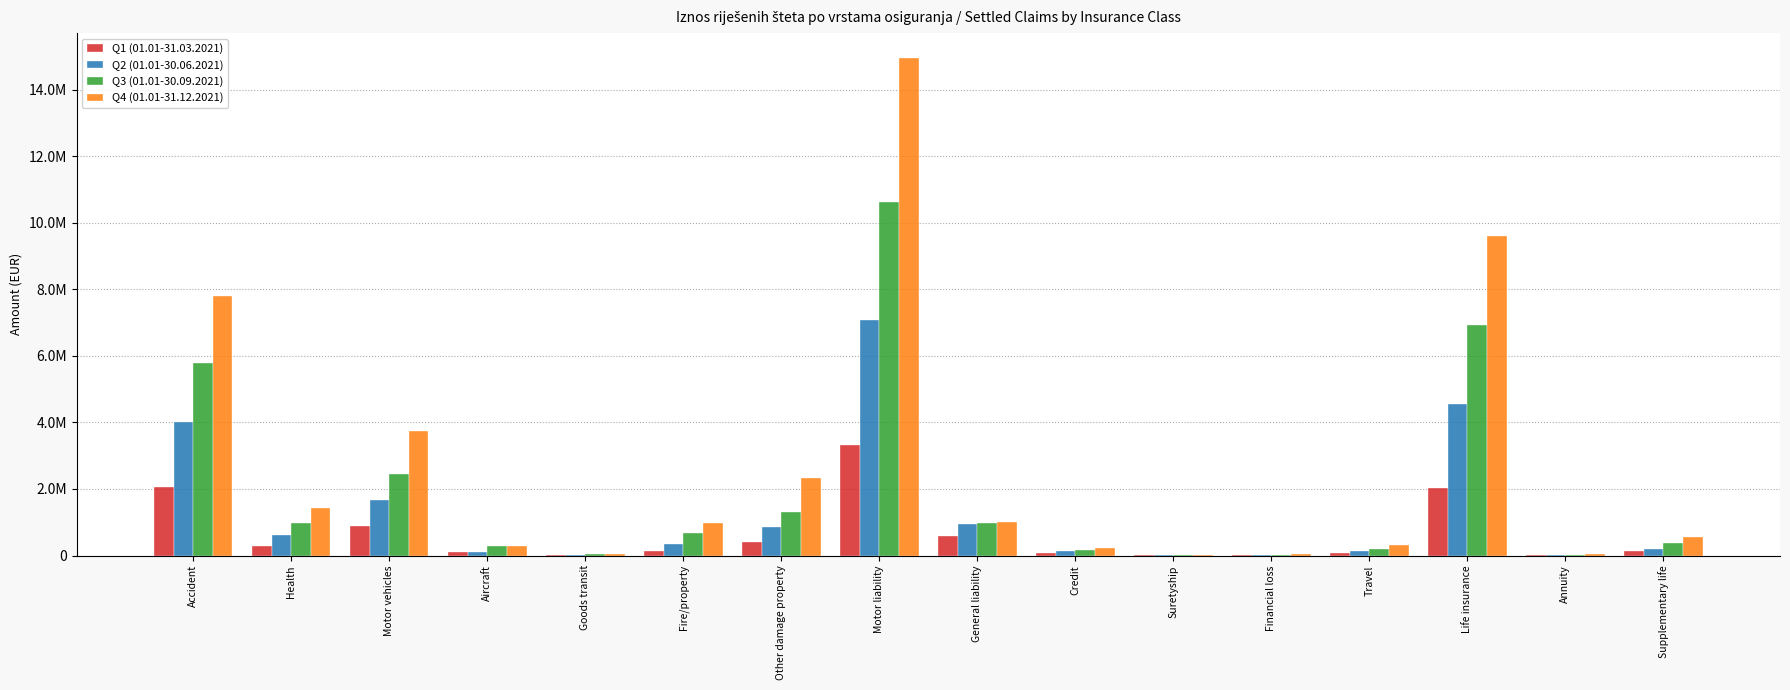

What is the difference between the highest and lowest values at Travel?

247093.5